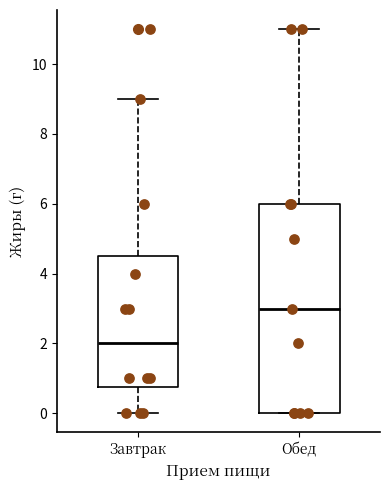

Reading left to right, read every box against the y-axis: the position of its median line, the range the box covers, and the ends of its whiskers. The values are not printed on the chart, so give them approximately, as read against the axis.

Завтрак: median 2.0, box 0.8 to 4.6, whiskers 0.0 to 9.0
Обед: median 3.0, box 0.0 to 6.0, whiskers 0.0 to 11.0